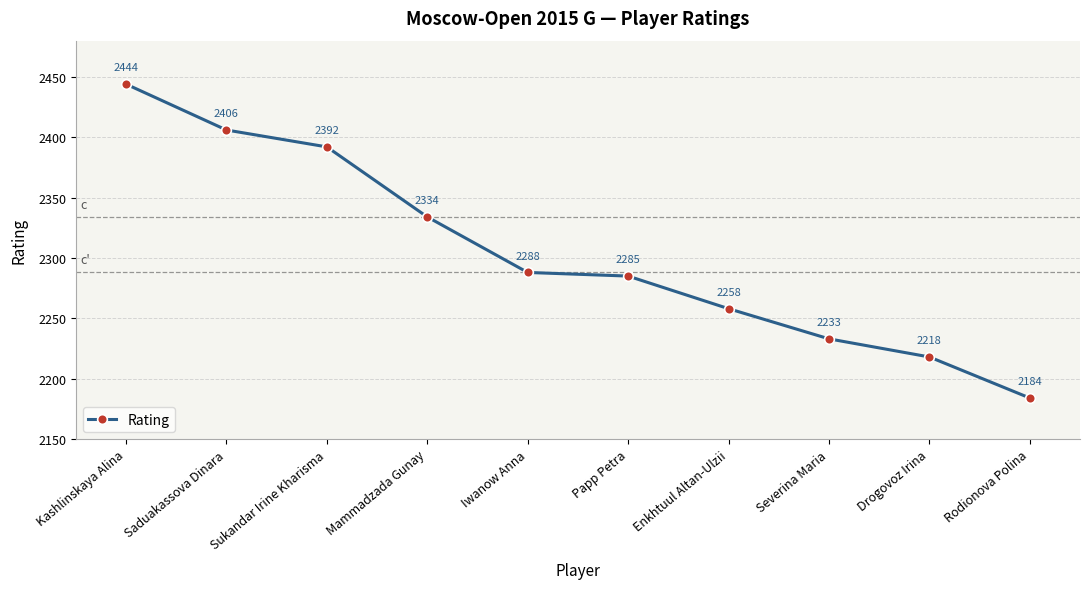

What is the value of the 3rd point from the left?

2392